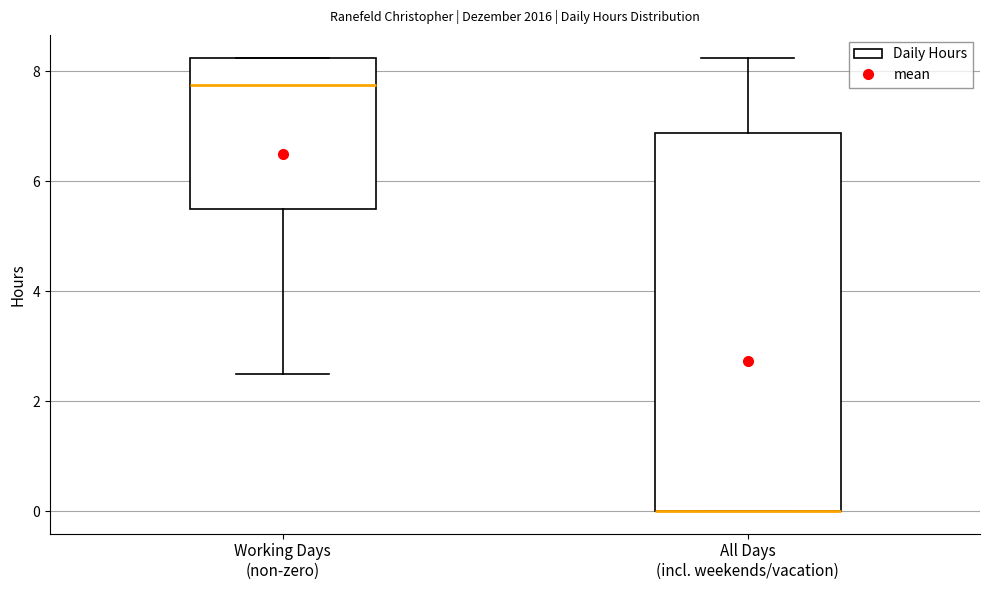

Which box is the tallest, from its lower edge to its upper edge?

All Days (incl. weekends/vacation)